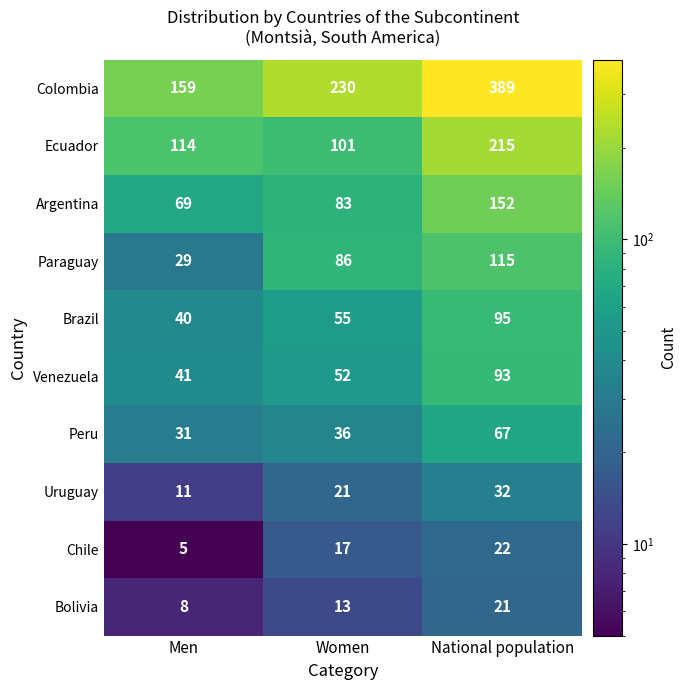

Between Women and National population, which series saw the biggest shift?

Colombia